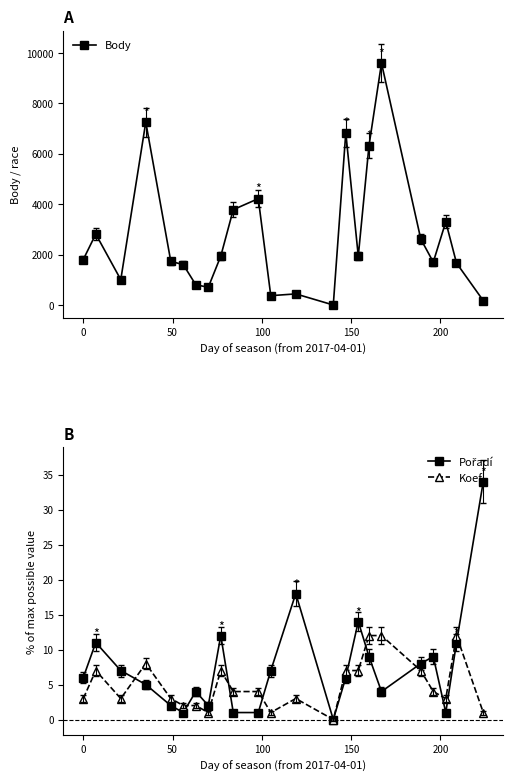

True or false: Body has more than 0 points higher than both neighbors.

True